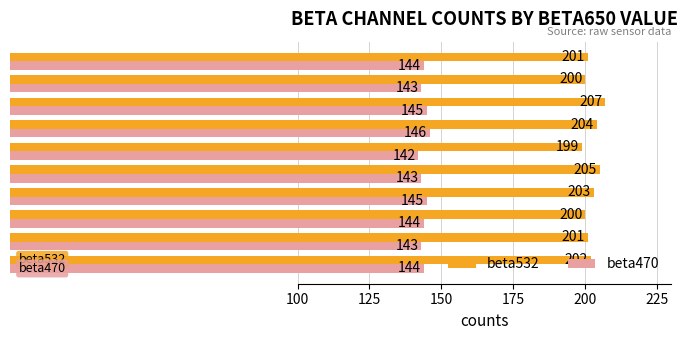

At how many categories does at least one series exceed 145?

10